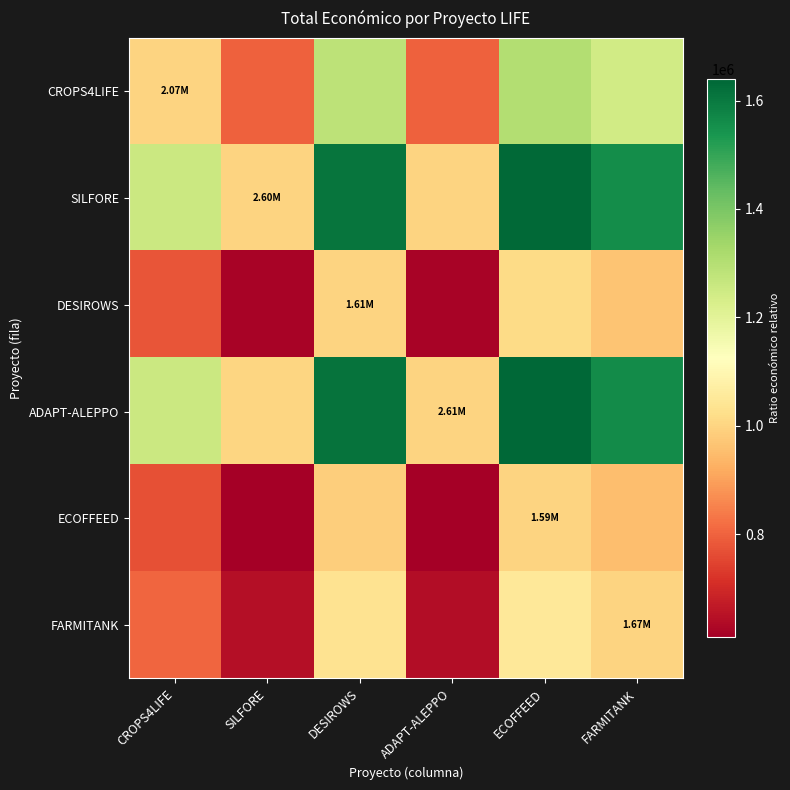

Rank the series at DESIROWS from highest to lowest value.

ADAPT-ALEPPO, SILFORE, CROPS4LIFE, FARMITANK, DESIROWS, ECOFFEED